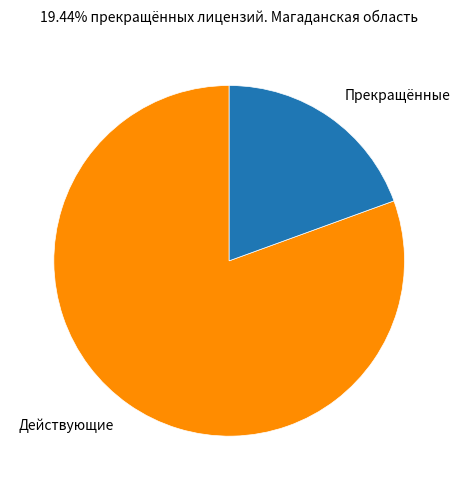

How many segments does this pie chart have?

2